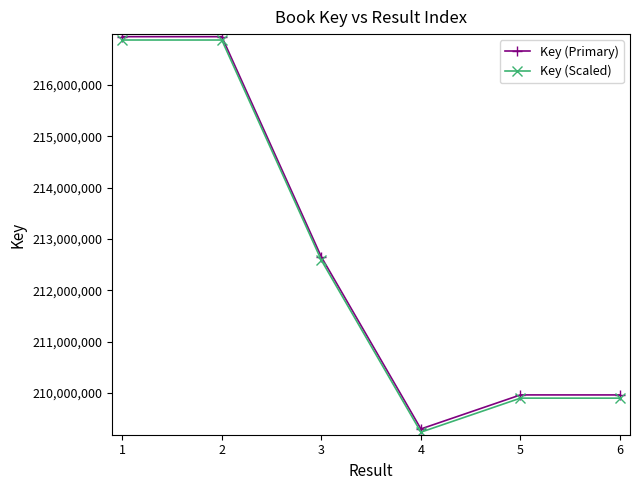

What is the value of the Key (Primary) point at the 2nd from the left?

216944211.0